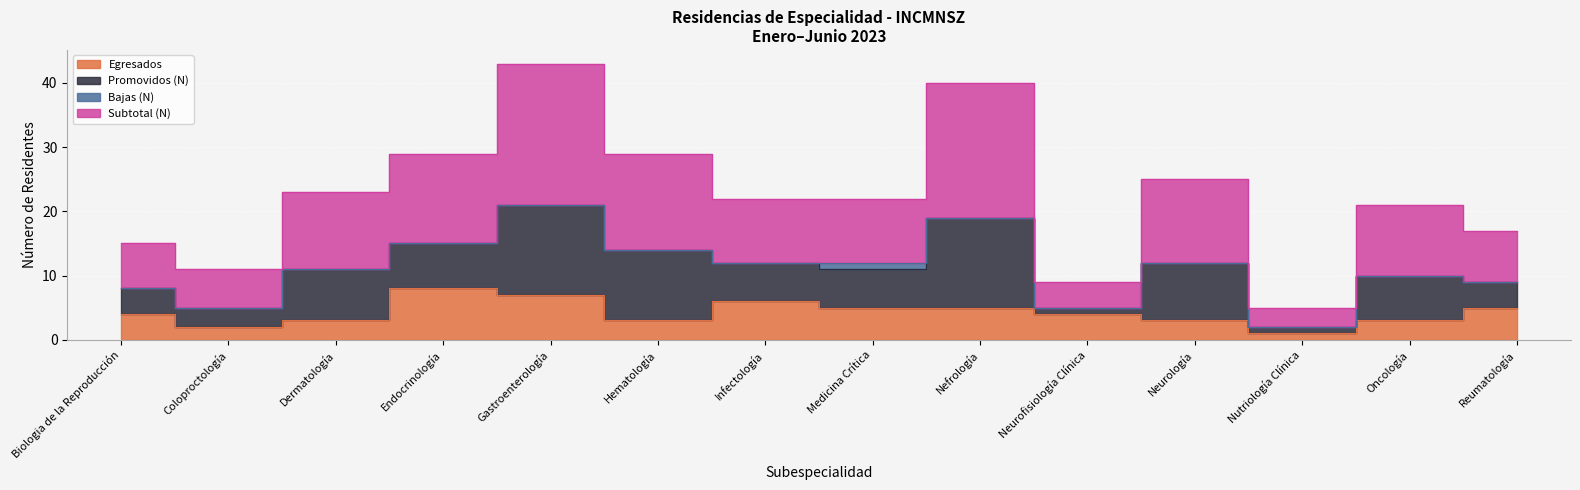

What is the difference between the maximum and minimum values in the Egresados series?

7